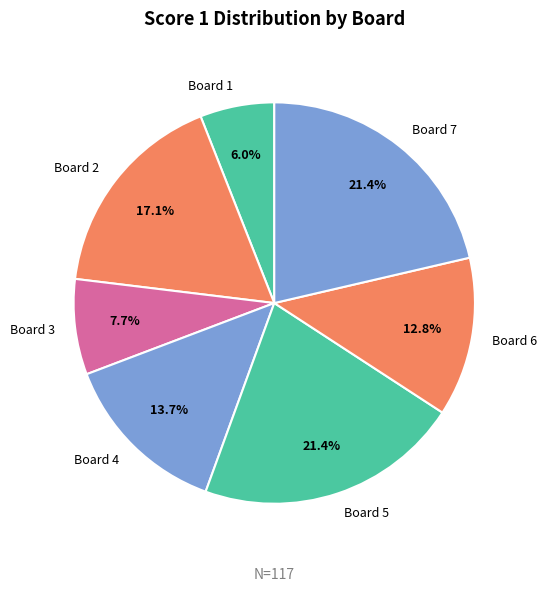

To the nearest percent, what portion does Board 7 represent?

21%